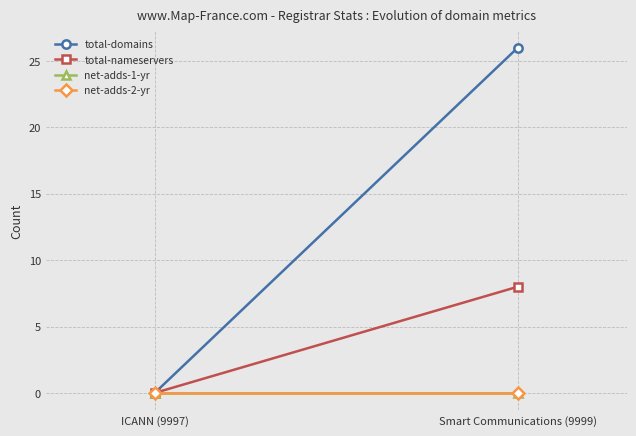

Rank the series by their maximum value, from highest to lowest.

total-domains, total-nameservers, net-adds-1-yr, net-adds-2-yr